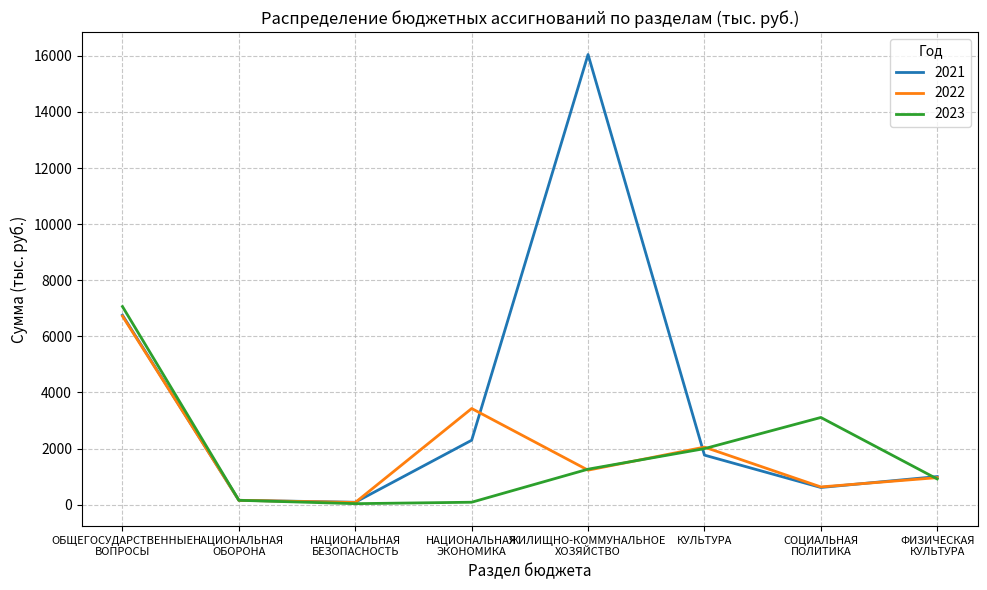

Which series has the widest spread of values?

2021